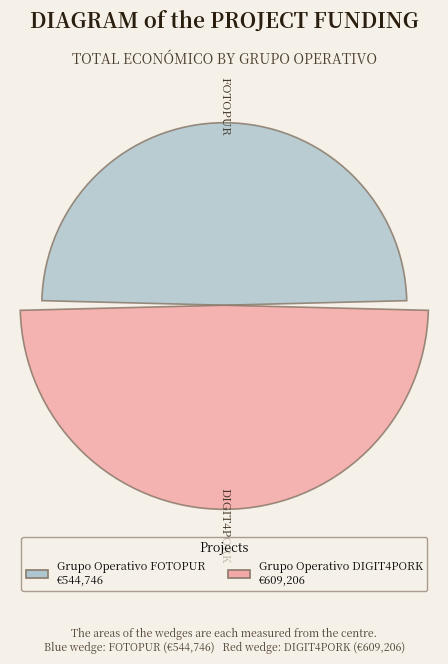

Are the bars horizontal?

No